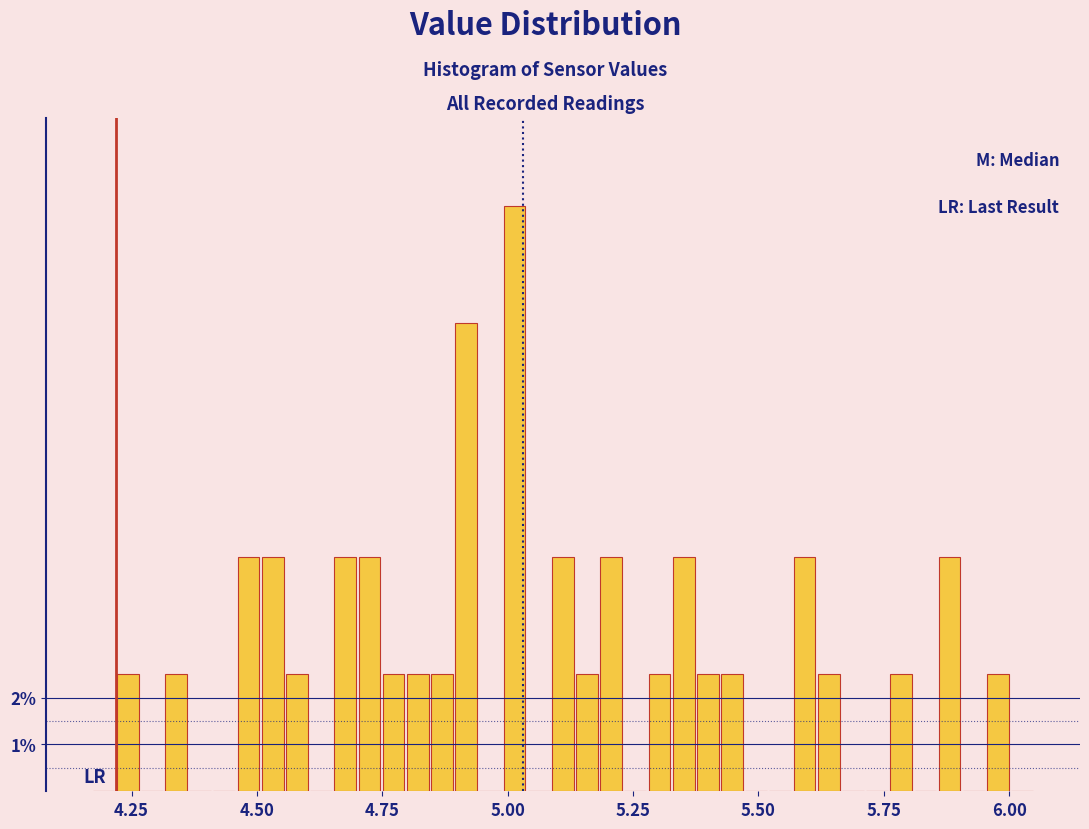

Read against the x-axis, roughly where is the centre of the tallest bar?

5.00